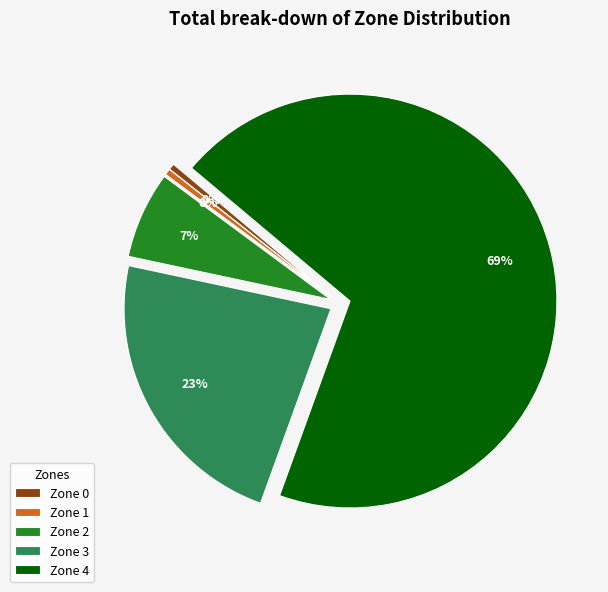

Which category has the biggest portion of the pie?

Zone 4